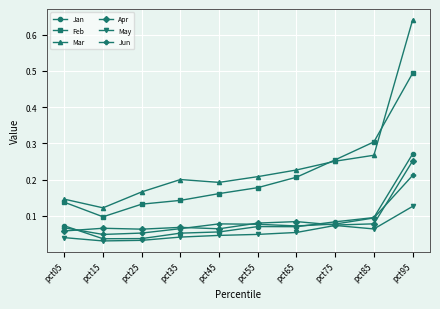

Which series has the largest range (max minus min)?

Mar